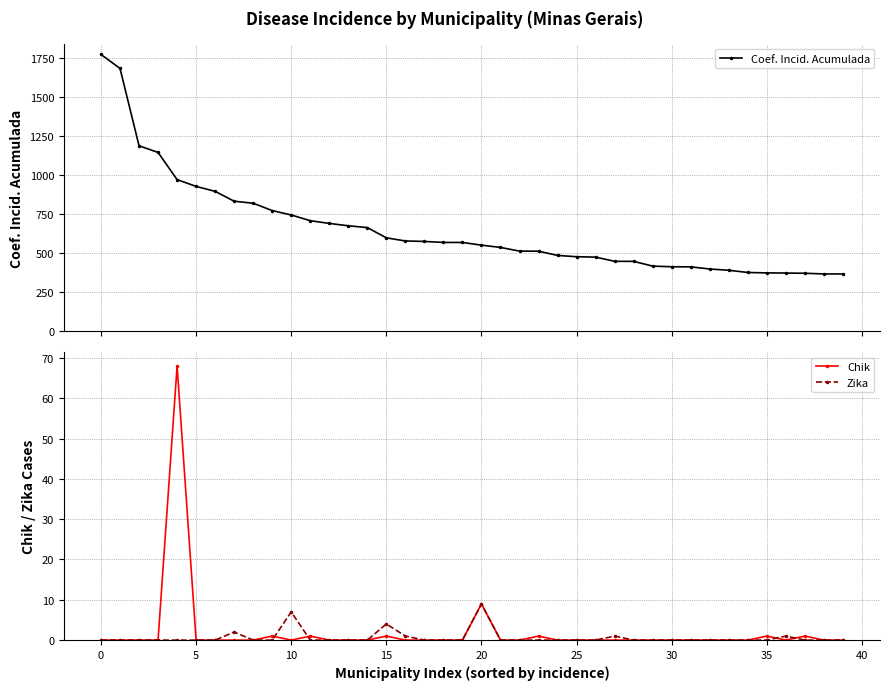

How many interior local peaks does the Zika series have?

6